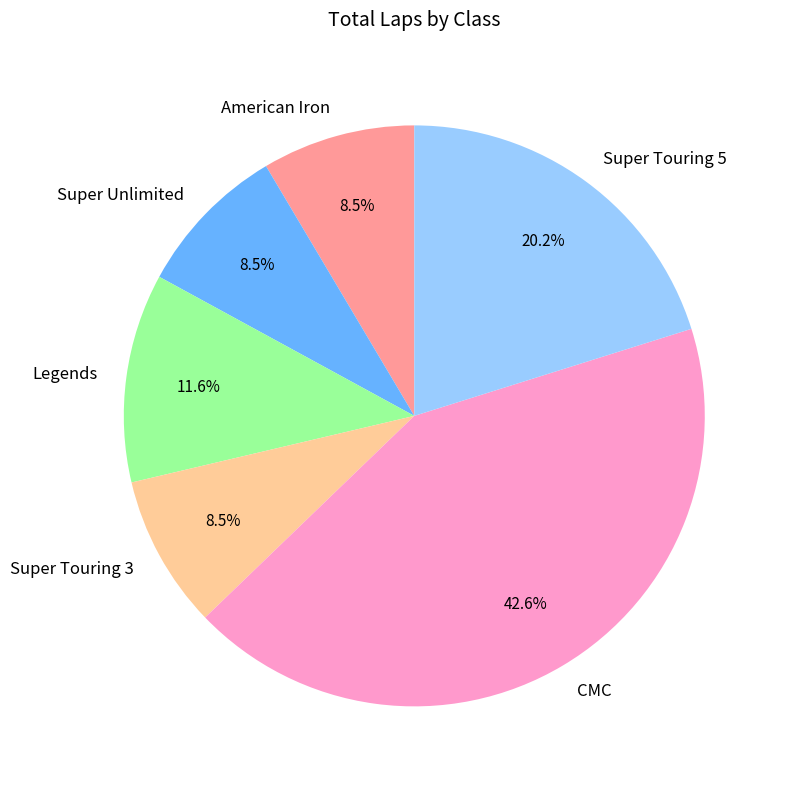

The Super Touring 3 slice represents 26% of the pie. True or false?

False